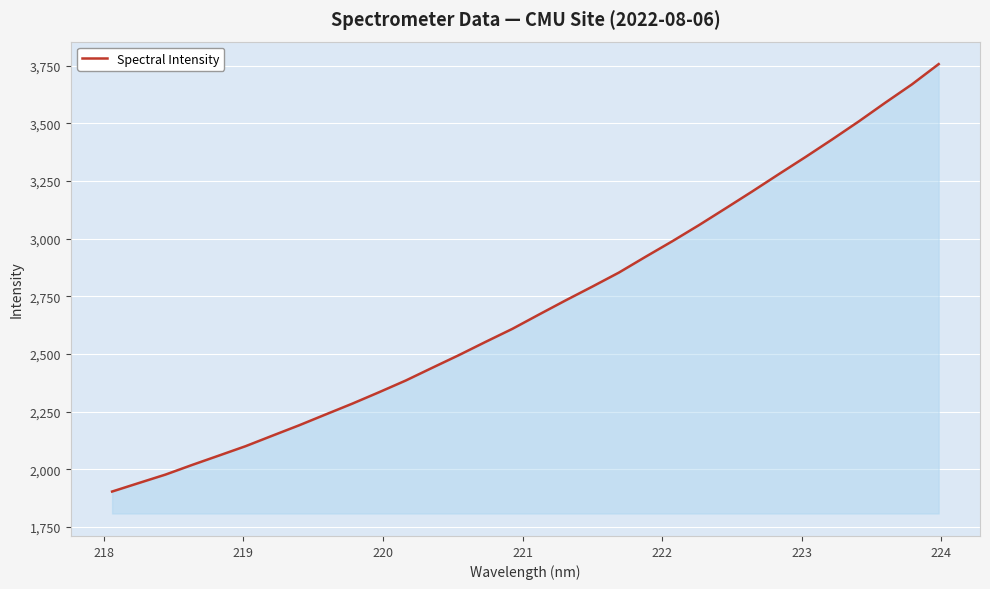

What is the smallest value displayed?

1904.1